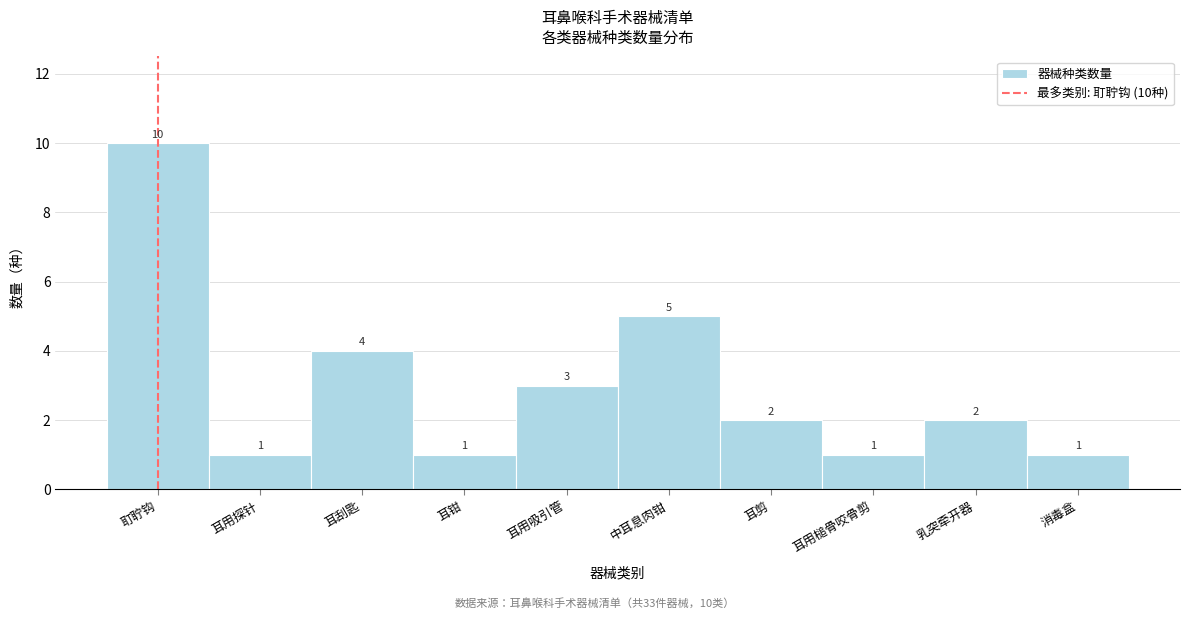

Reading right to left, transcribe all the data shown in this chart.

消毒盒=1	乳突牵开器=2	耳用槌骨咬骨剪=1	耳剪=2	中耳息肉钳=5	耳用吸引管=3	耳钳=1	耳刮匙=4	耳用探针=1	耵聍钩=10